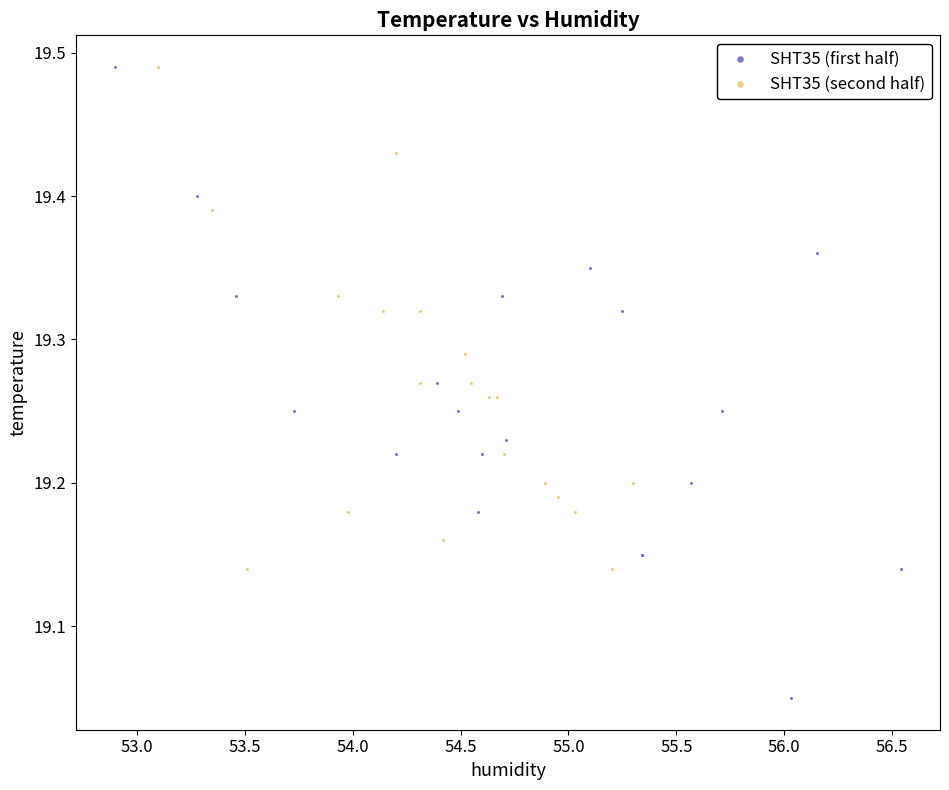

Which series has the widest spread of Y values?

SHT35 (first half)